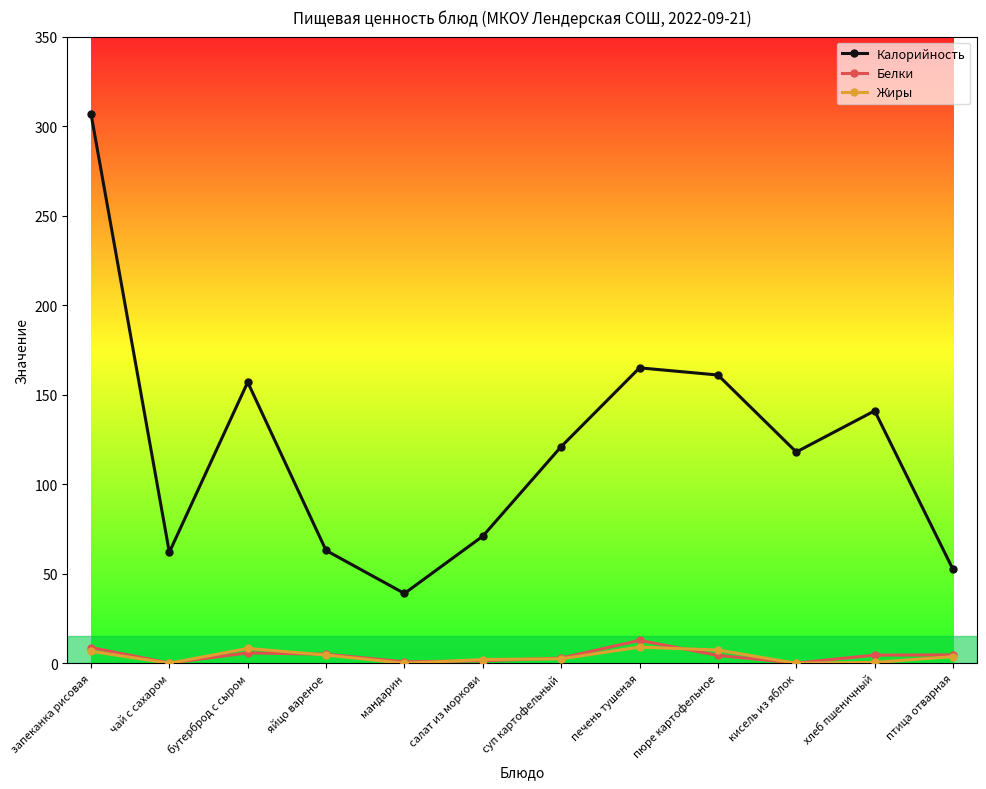

At which category is the sum across all series the highest?

запеканка рисовая